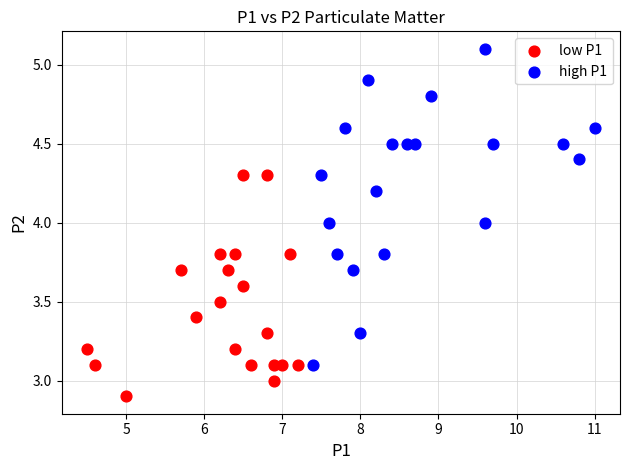

Which series contains the lowest Y value?

low P1